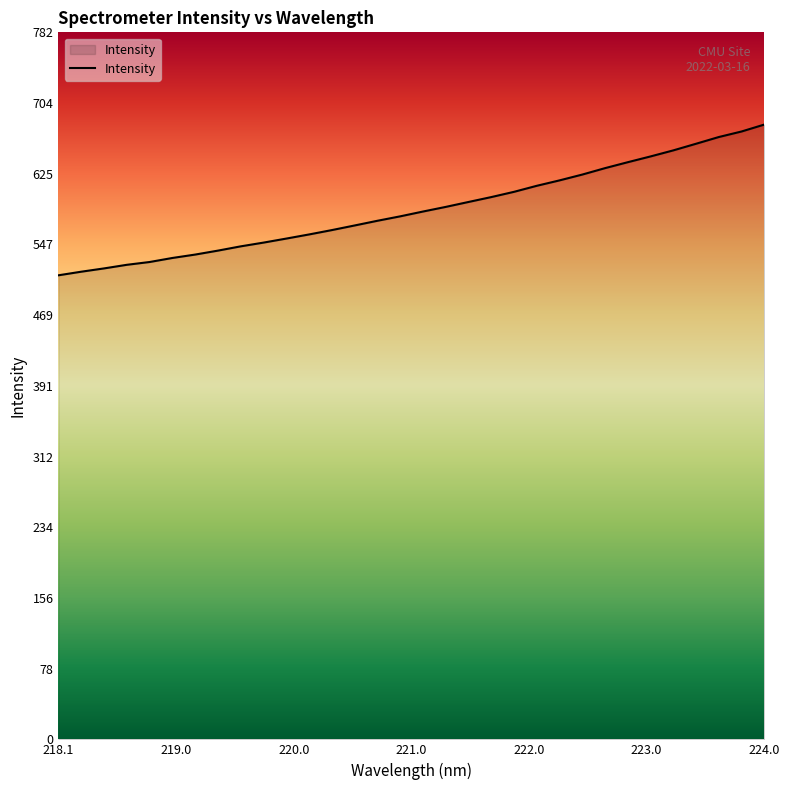

What is the smallest value displayed?

513.4